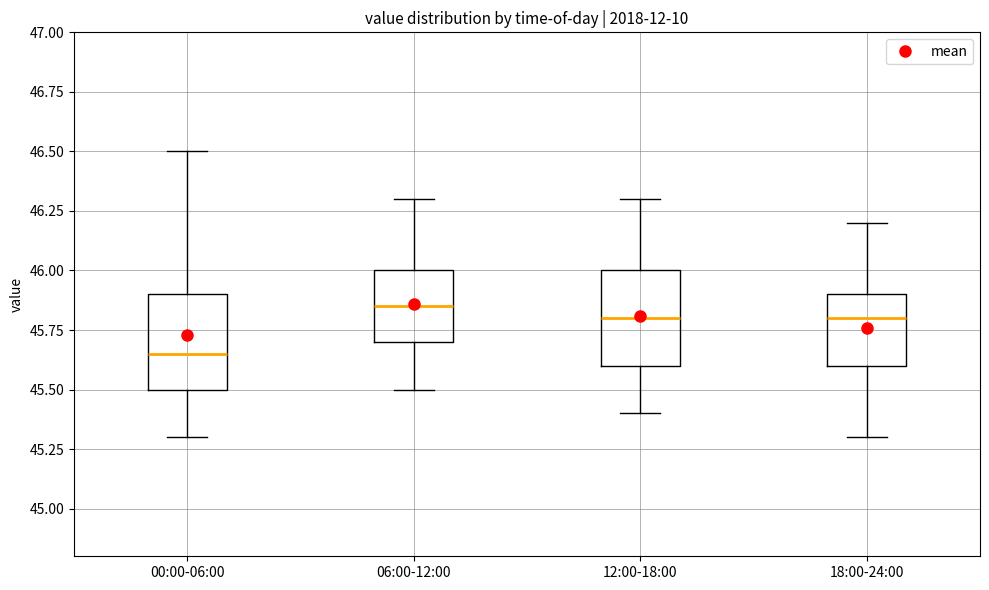

Where does the upper whisker of the box for 00:00-06:00 end on the y-axis? The values are not printed on the chart, so give them approximately, as read against the axis.

46.50